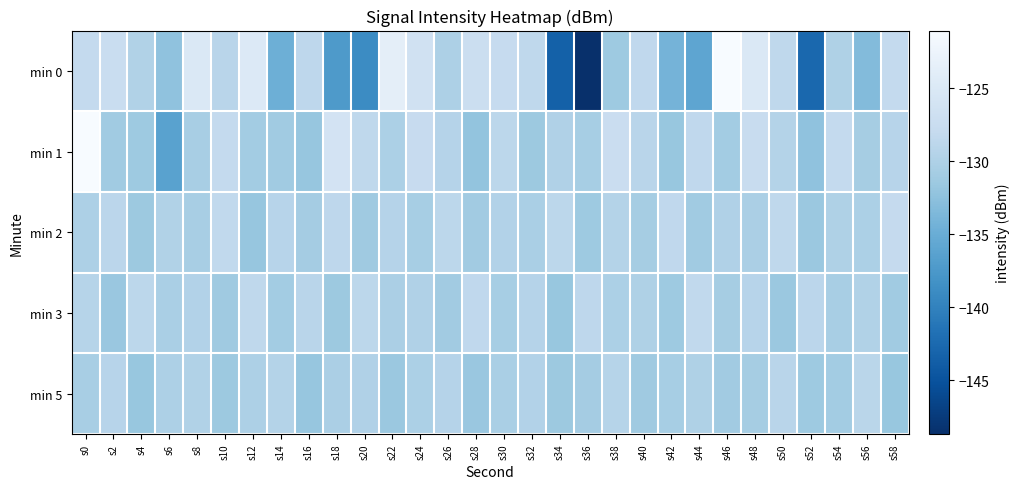

Which series has the largest range (max minus min)?

min 0